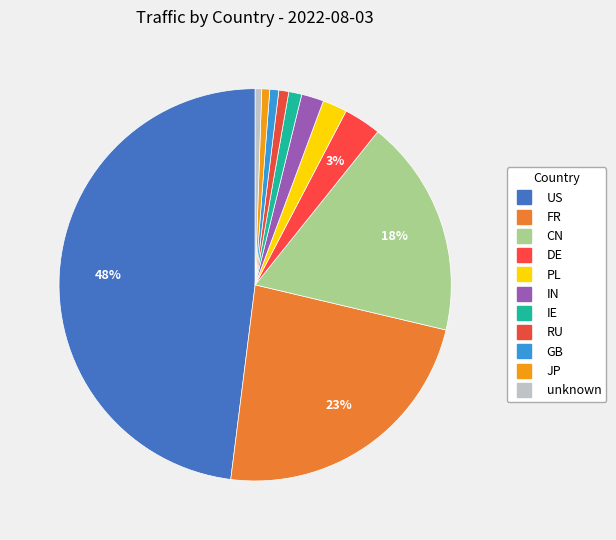

Is it true that GB is 11% of the pie?

False